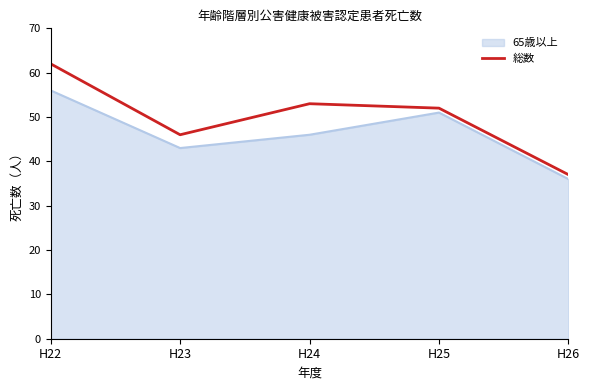

What is the difference between the second highest and second lowest values in the 総数 series?

7